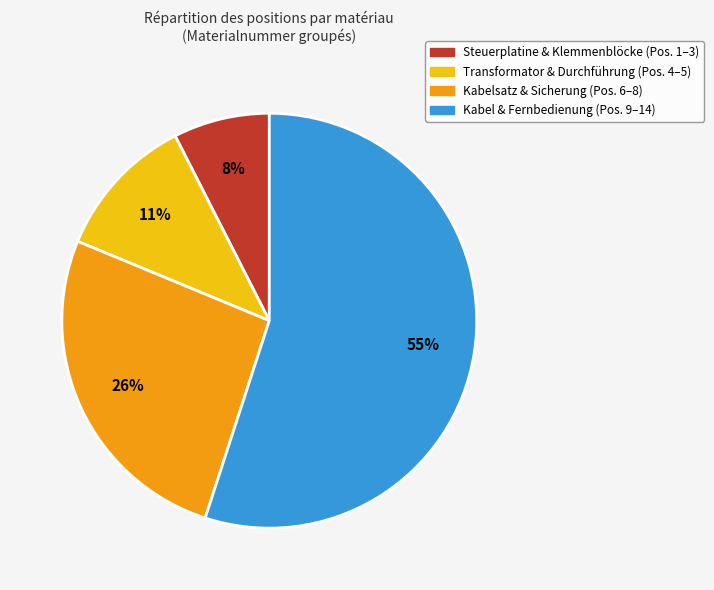

Is there any slice that represents more than half of the pie?

Yes